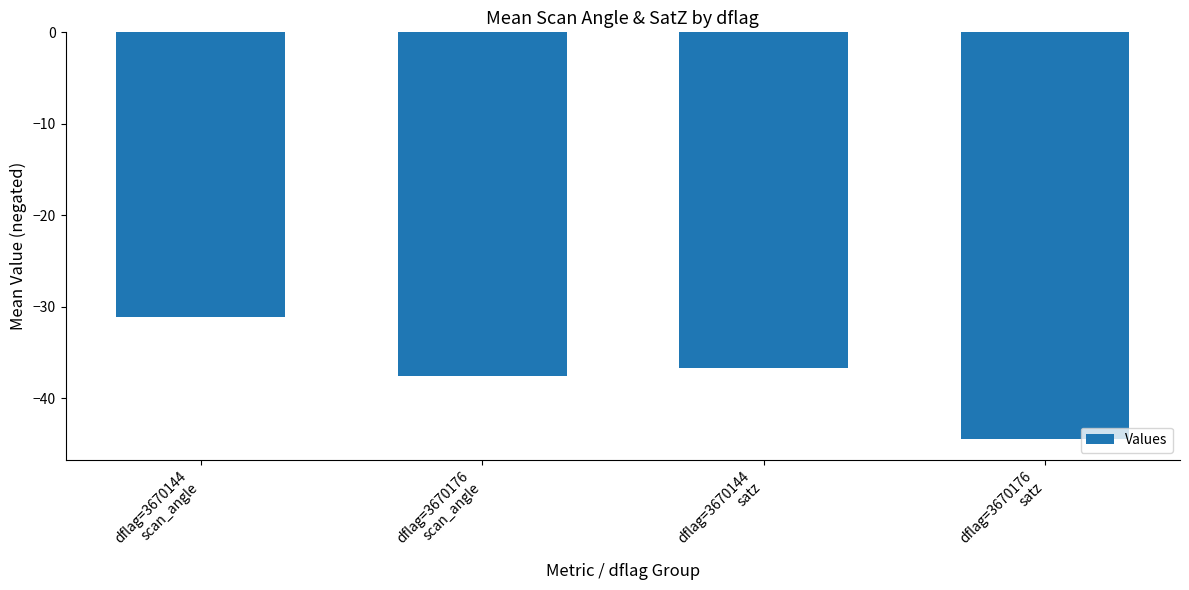

What is the average value?

-37.4